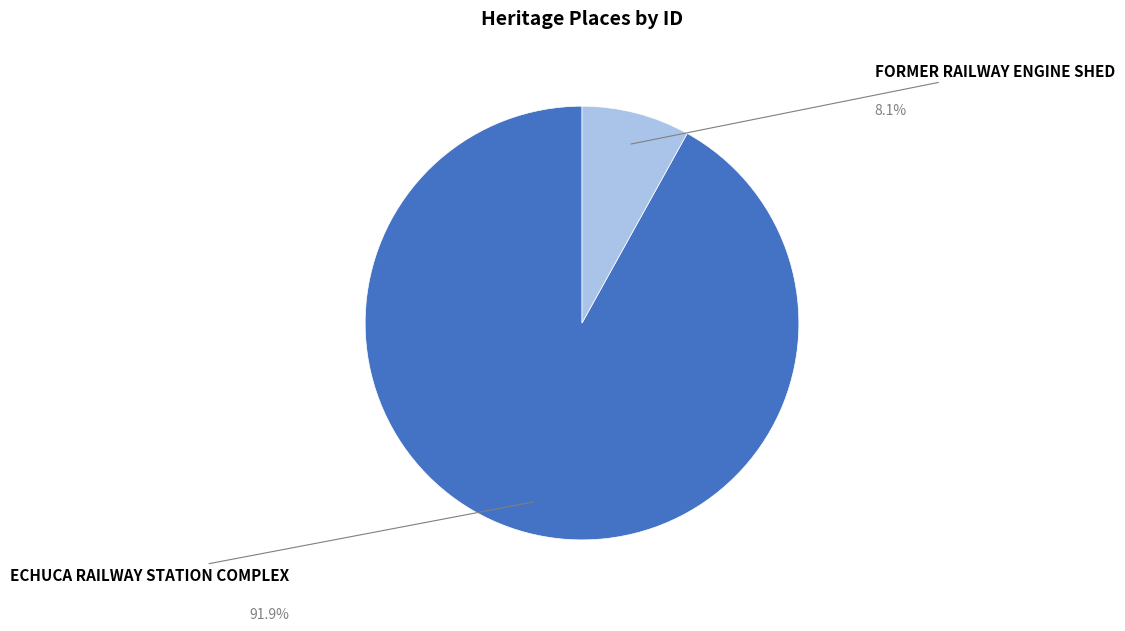

To the nearest percent, what portion does ECHUCA RAILWAY STATION COMPLEX represent?

92%